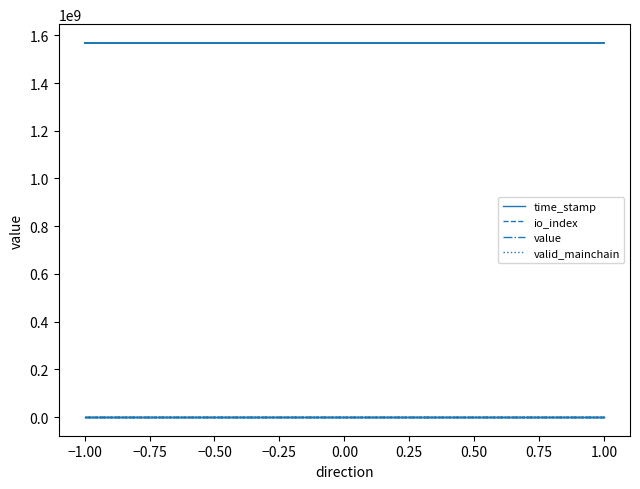

What is the greatest value displayed?

1568574576.0